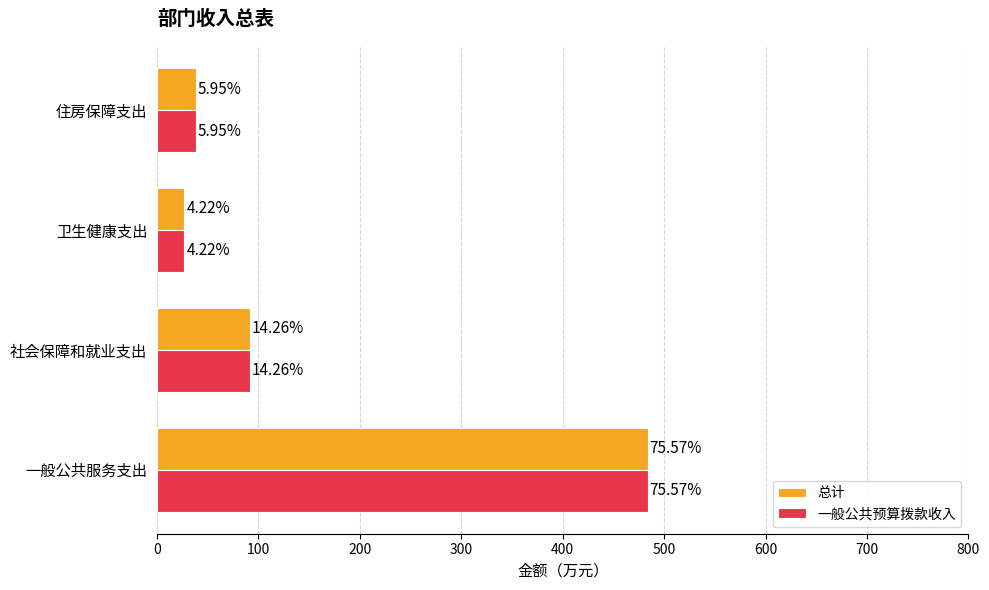

What are all the series names shown in the legend?

总计, 一般公共预算拨款收入